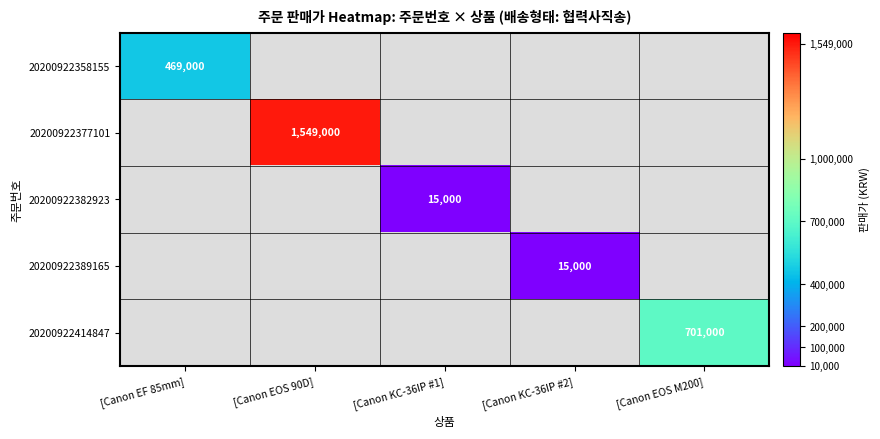

The 20200922377101 series shows 2494980 at [Canon EOS 90D]. True or false?

False